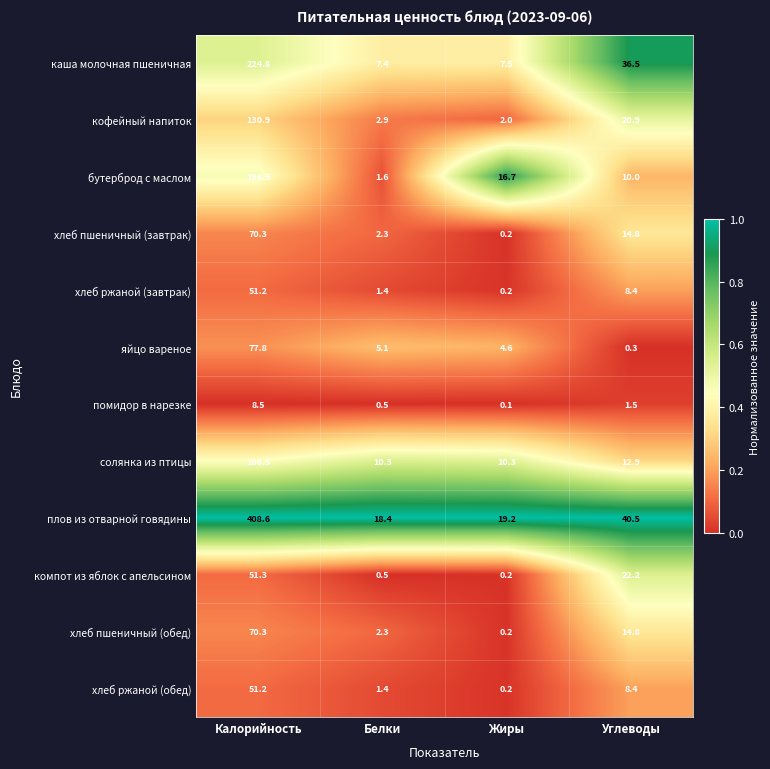

What is the sum of all кофейный напиток values?

156.7